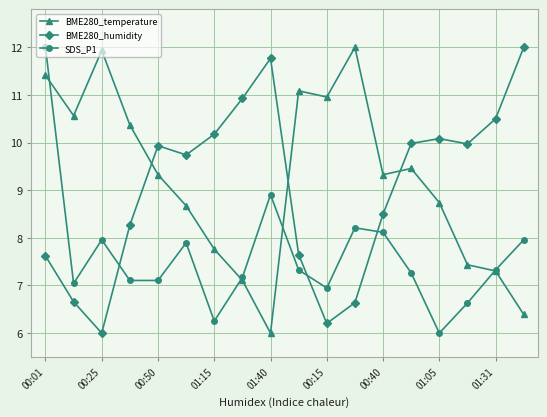

What is the lowest value of the SDS_P1 series?

6.0